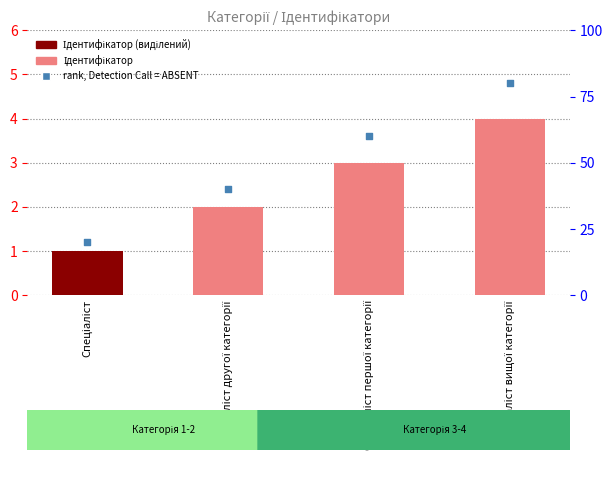

What is the total value across all series at Спеціаліст?

21